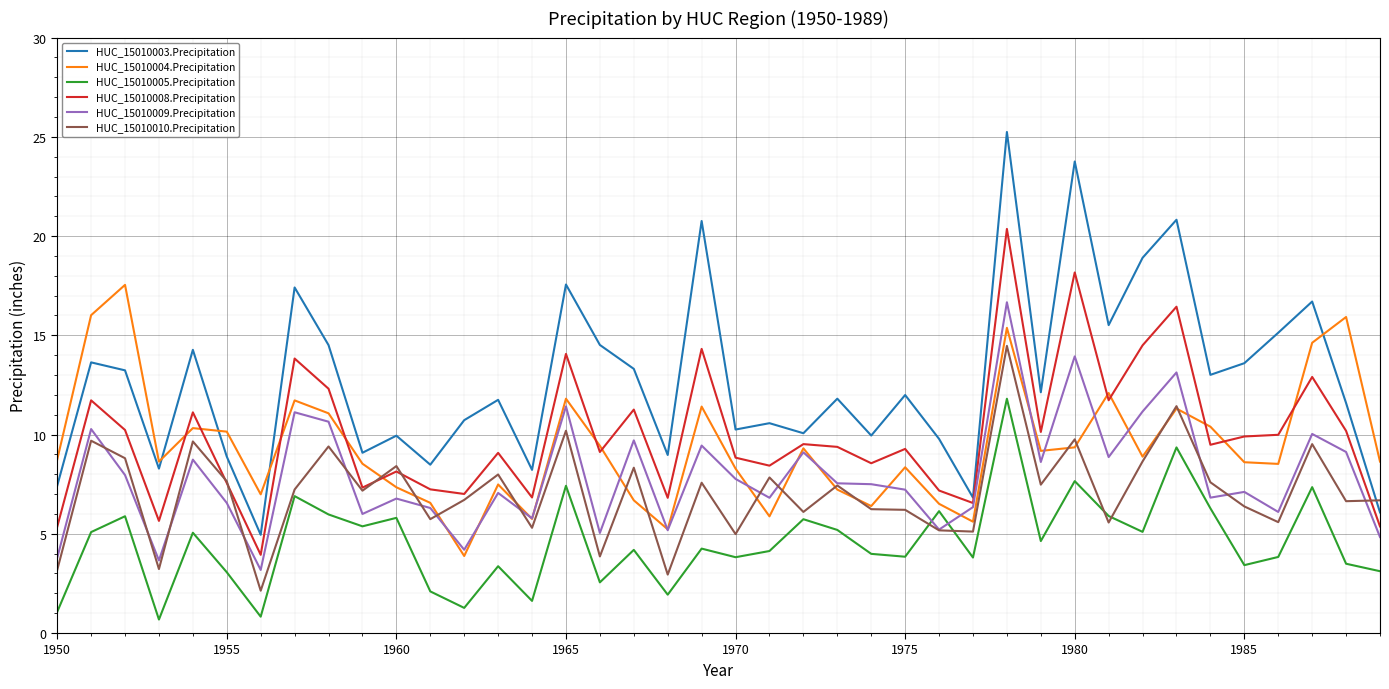

How many lines are shown in the chart?

6